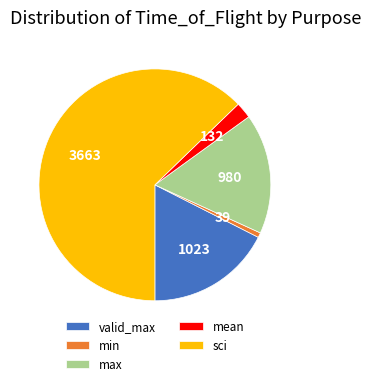

True or false: sci accounts for 73% of the total.

False